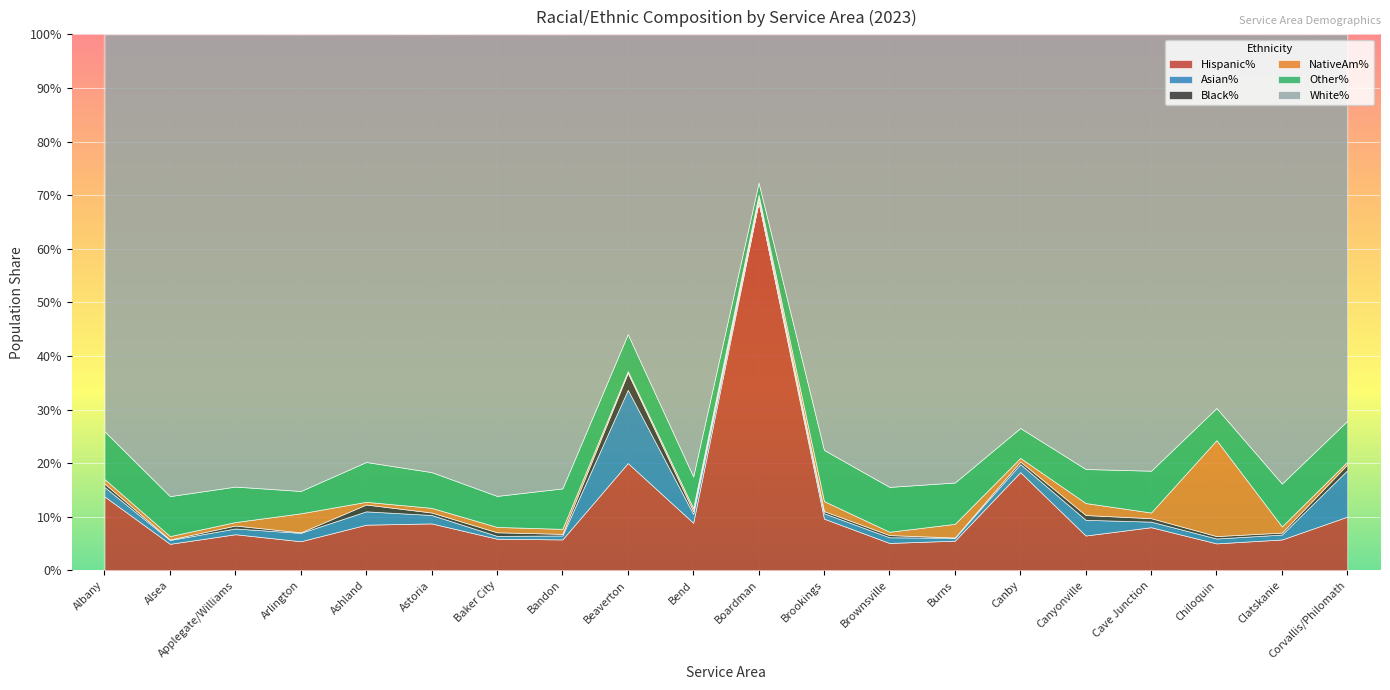

The value of Black% at Beaverton is 0.0. True or false?

False